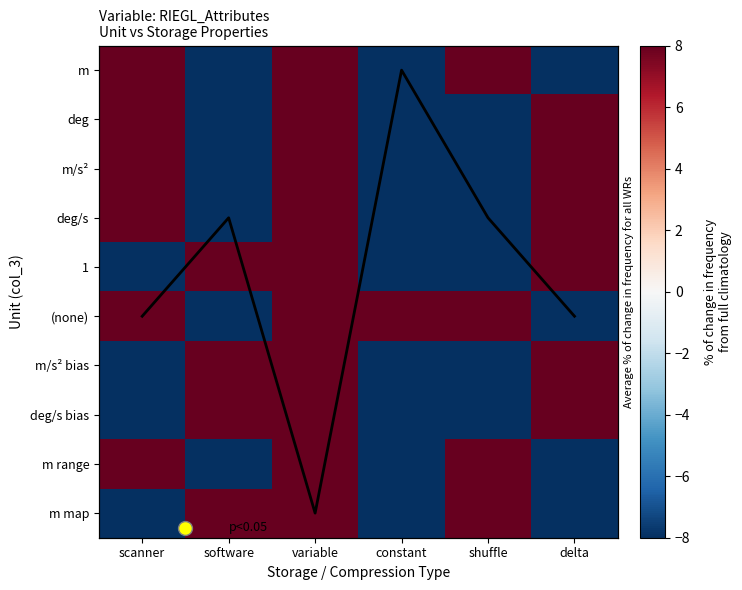

Rank the categories by Col mean (scaled) value from lowest to highest.

constant, software, shuffle, scanner, delta, variable